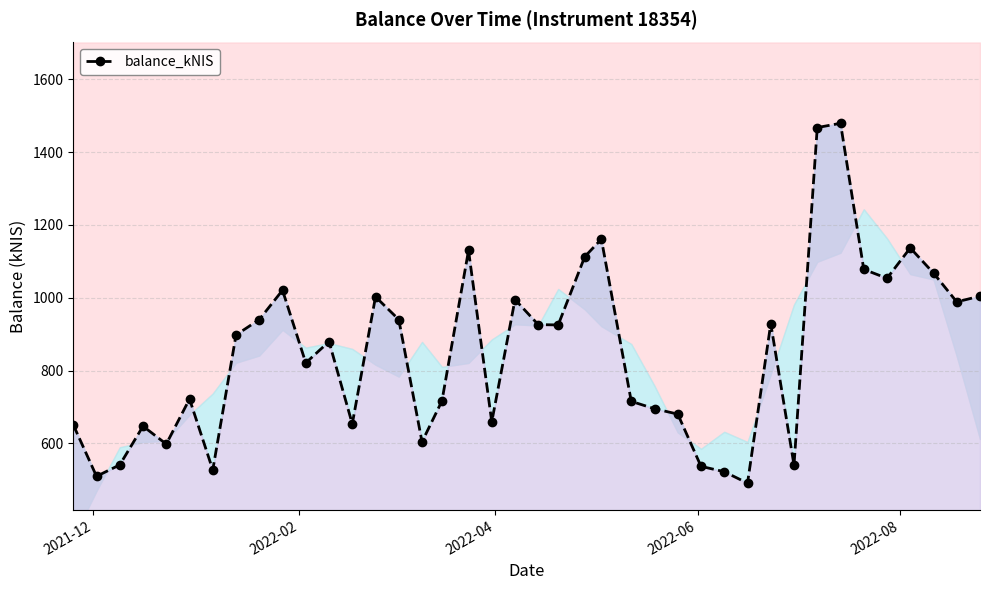

What is the value of the 28th point from the left?

537.2